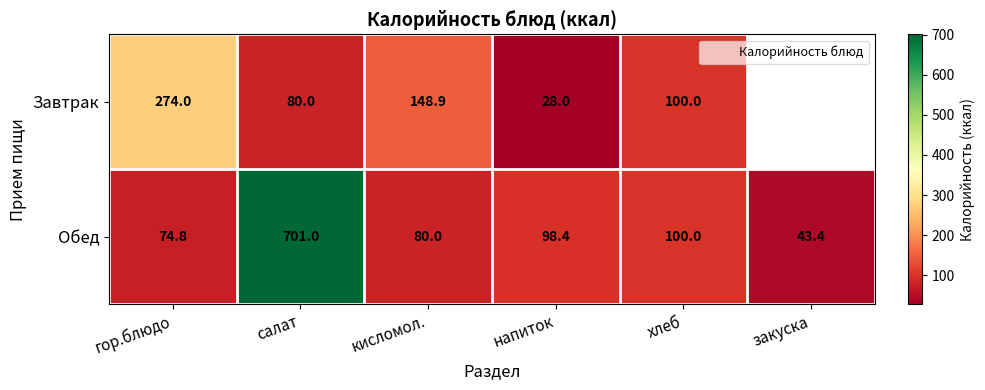

At which label is Завтрак closest to 151?

кисломол.